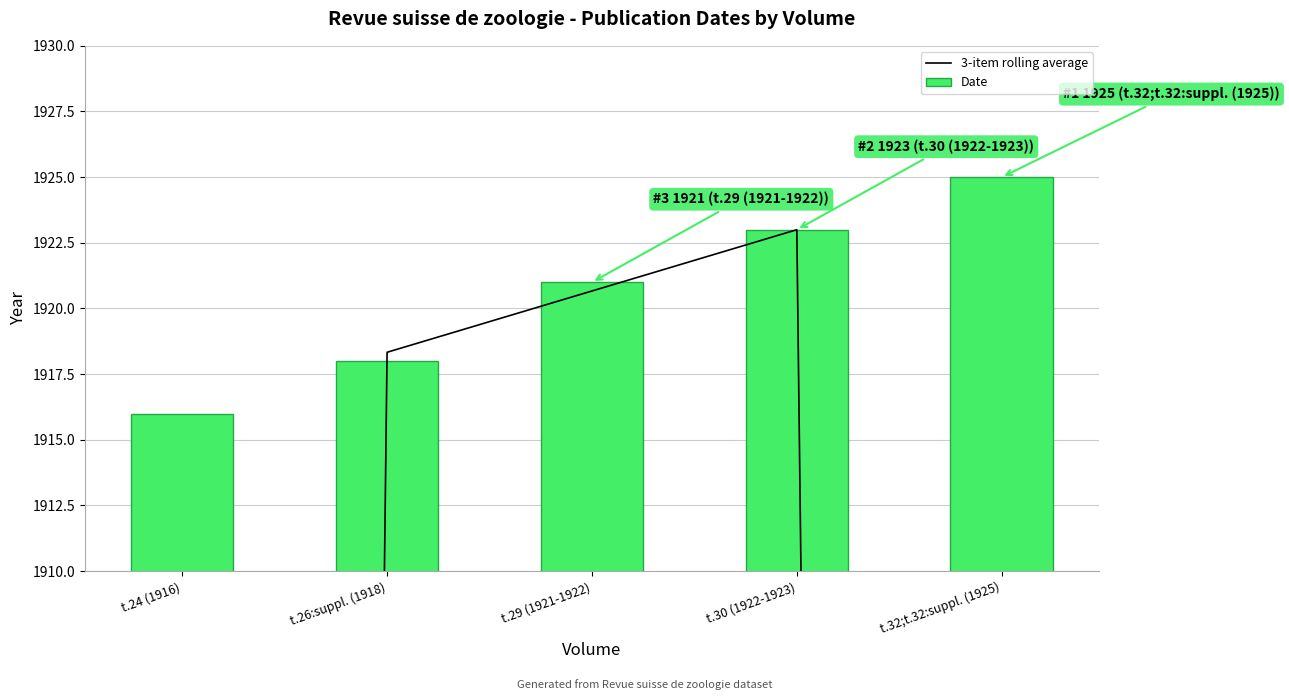

How many data points does each series have?

5